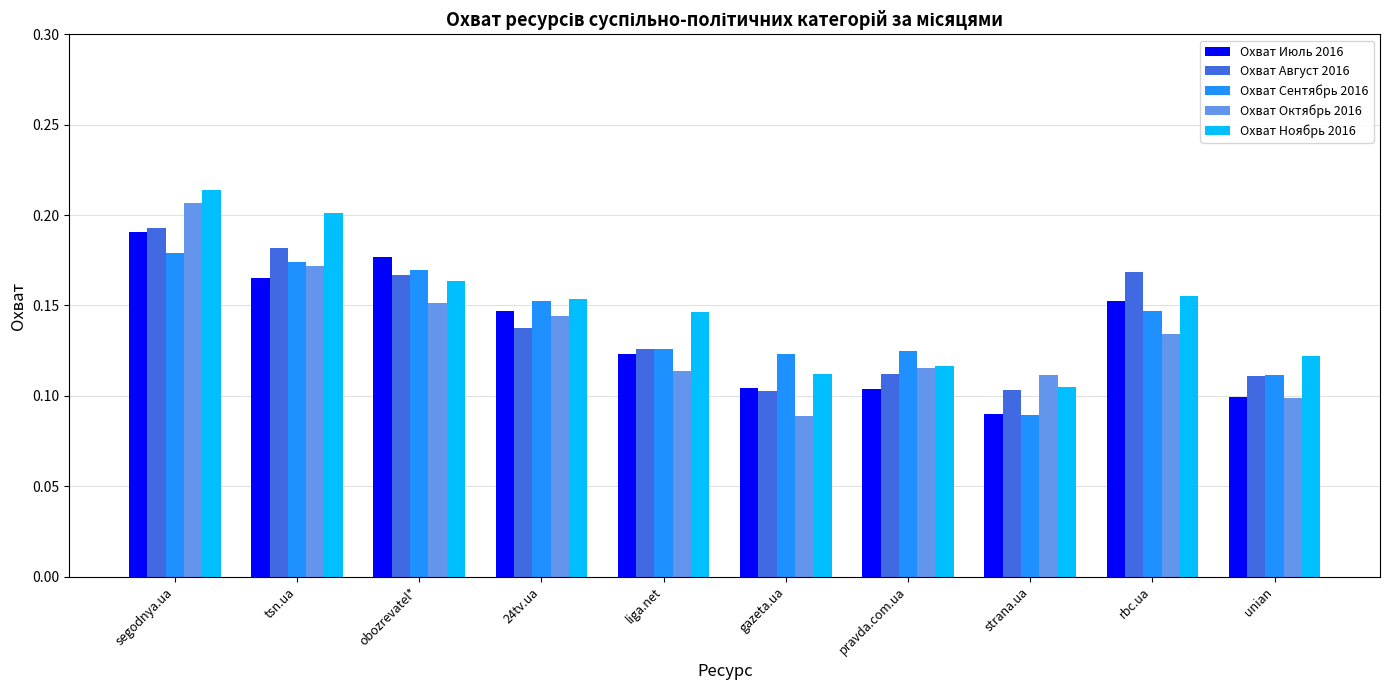

At which label does Охват Июль 2016 reach its minimum?

strana.ua